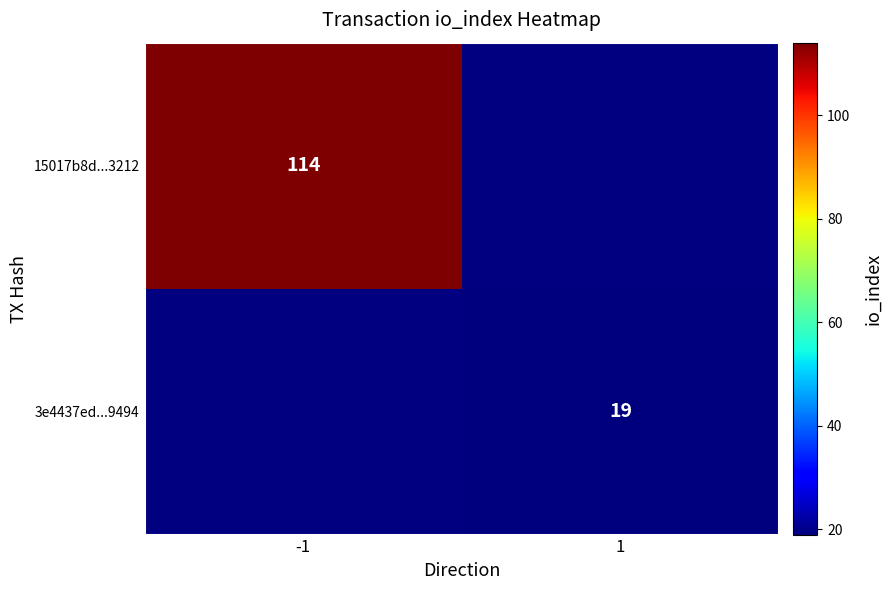

Is it true that 3e4437ed...9494 equals 31 at 1?

False